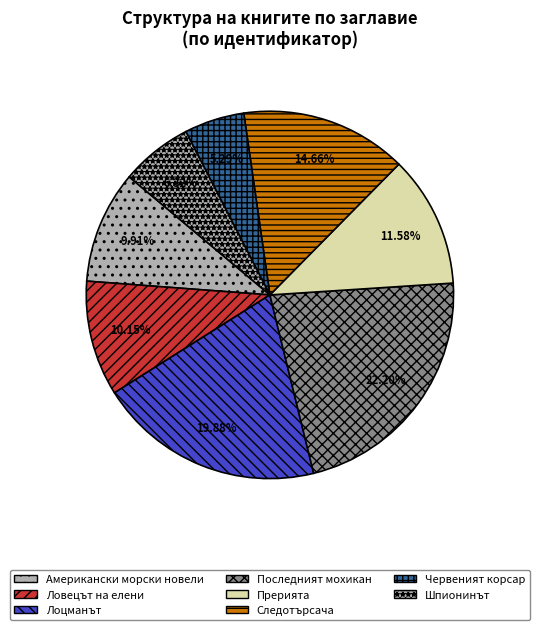

To the nearest percent, what is the average slice percentage?

12%